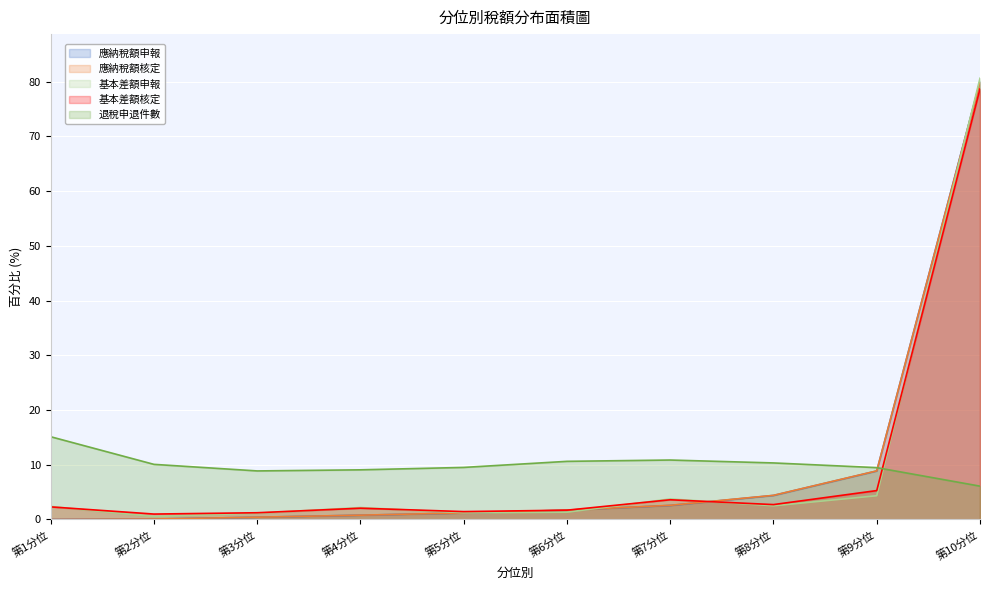

What is the difference between the highest and lowest values at 第1分位?

15.1